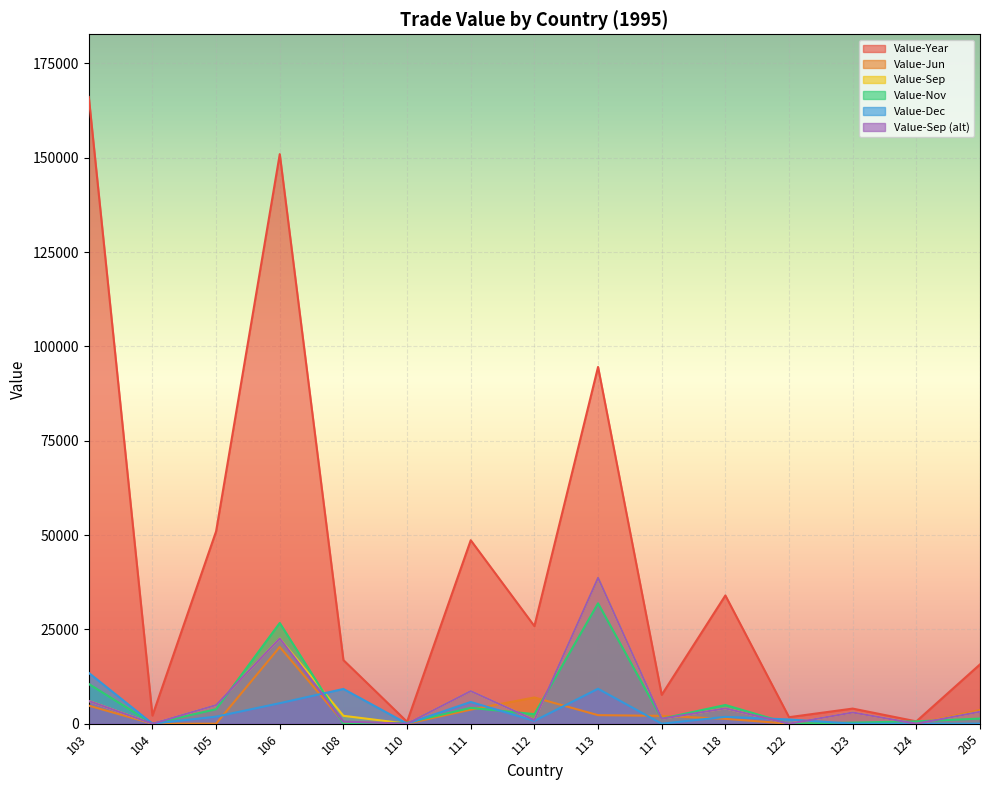

At which label does Value-Nov first exceed 1347?

103